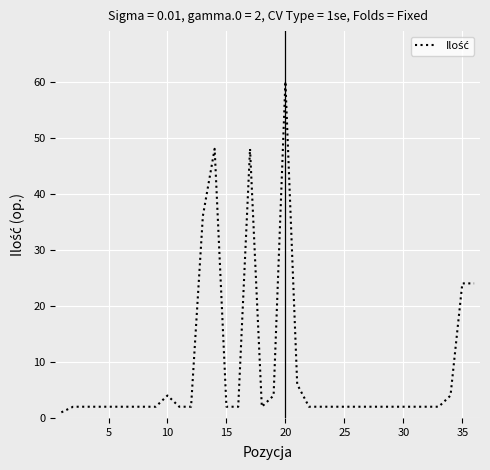

What is the difference between the maximum and minimum values?

59